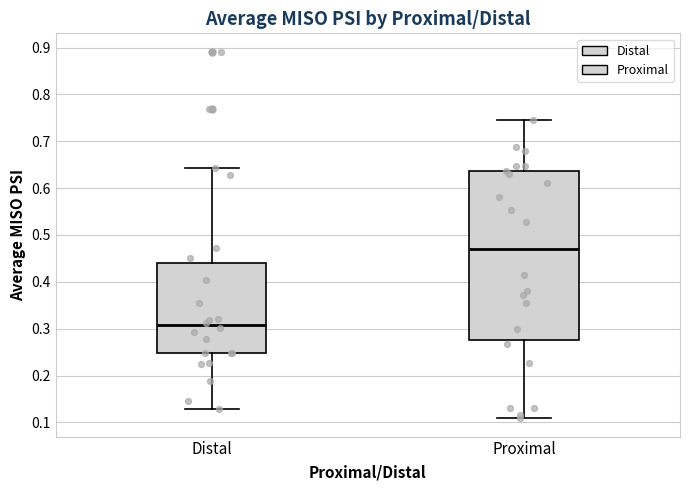

Where does the median line of the box for Proximal sit on the y-axis? The values are not printed on the chart, so give them approximately, as read against the axis.

0.47